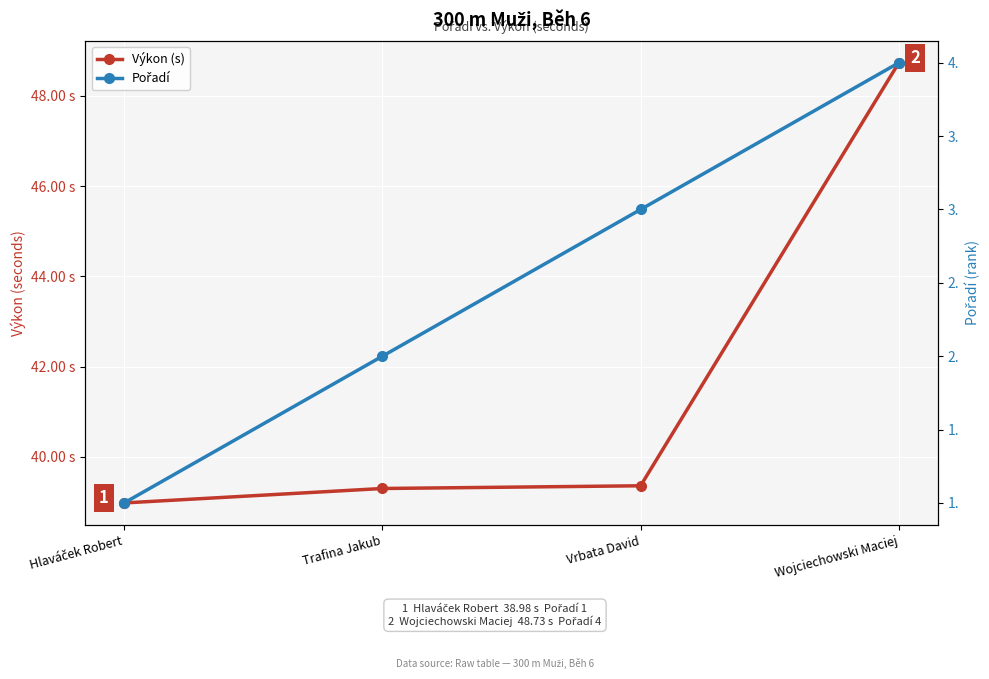

How many values in the Výkon (s) series exceed 39?

3